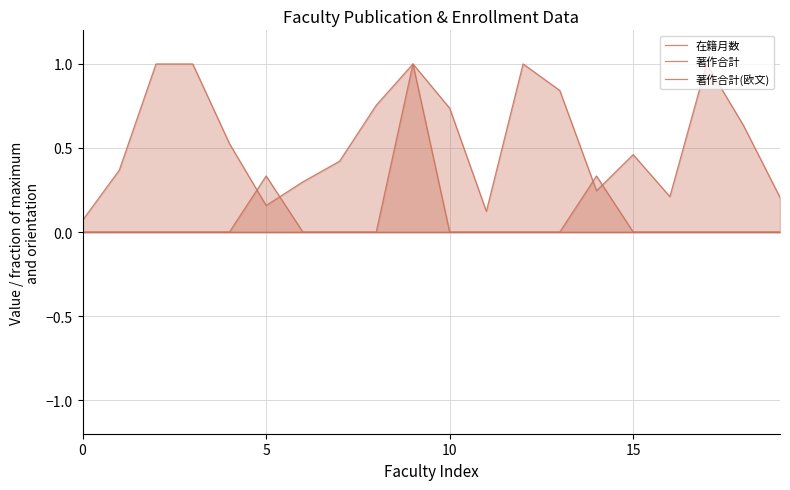

Reading left to right, transcribe all the data shown in this chart.

在籍月数: 0.1	0.4	1.0	1.0	0.5	0.2	0.3	0.4	0.8	1.0	0.7	0.1	1.0	0.8	0.2	0.5	0.2	1.0	0.6	0.2
著作合計: 0.0	0.0	0.0	0.0	0.0	0.3	0.0	0.0	0.0	1.0	0.0	0.0	0.0	0.0	0.3	0.0	0.0	0.0	0.0	0.0
著作合計(欧文): 0.0	0.0	0.0	0.0	0.0	0.0	0.0	0.0	0.0	0.0	0.0	0.0	0.0	0.0	0.0	0.0	0.0	0.0	0.0	0.0